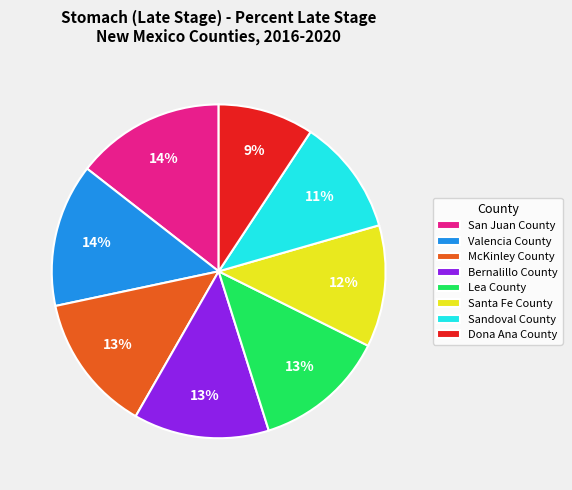

To the nearest percent, what percentage of the pie is Sandoval County?

11%